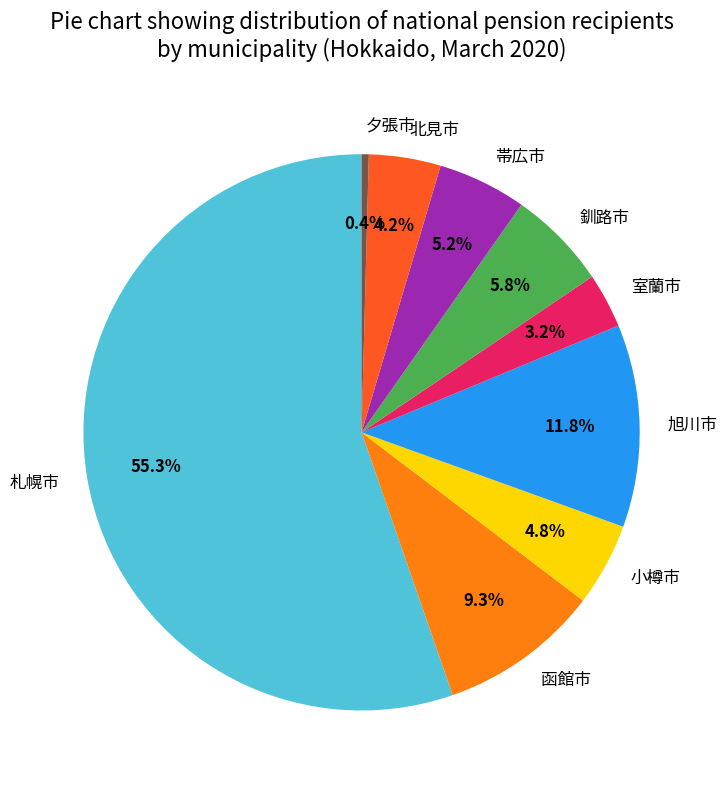

To the nearest percent, what is the difference between the largest and smallest slice percentages?

55%